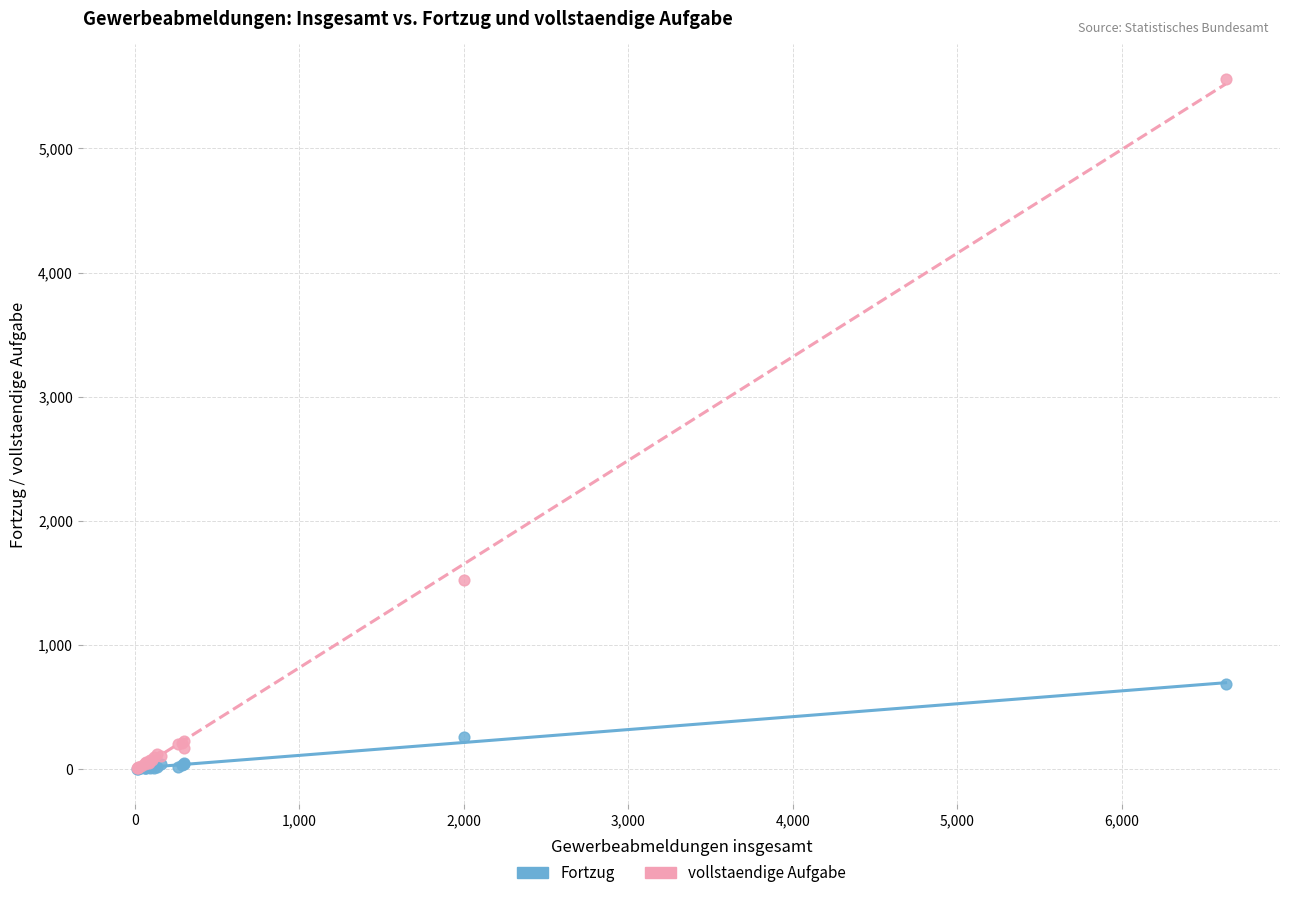

Across all series, what Y value is closest to 2780?

1520